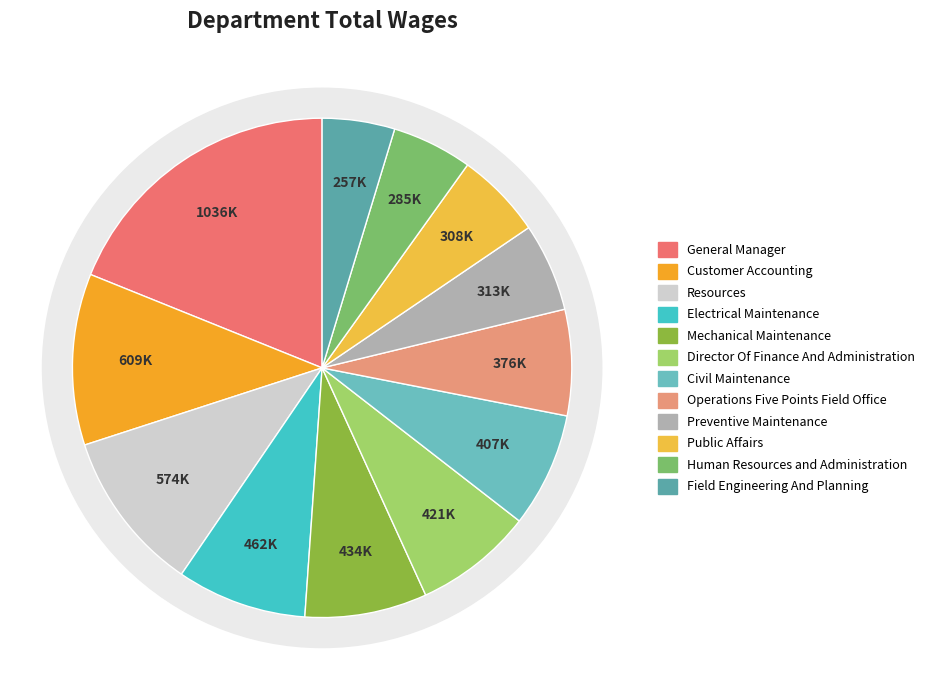

Rank the categories by value from lowest to highest.

Field Engineering And Planning, Human Resources and Administration, Public Affairs, Preventive Maintenance, Operations Five Points Field Office, Civil Maintenance, Director Of Finance And Administration, Mechanical Maintenance, Electrical Maintenance, Resources, Customer Accounting, General Manager